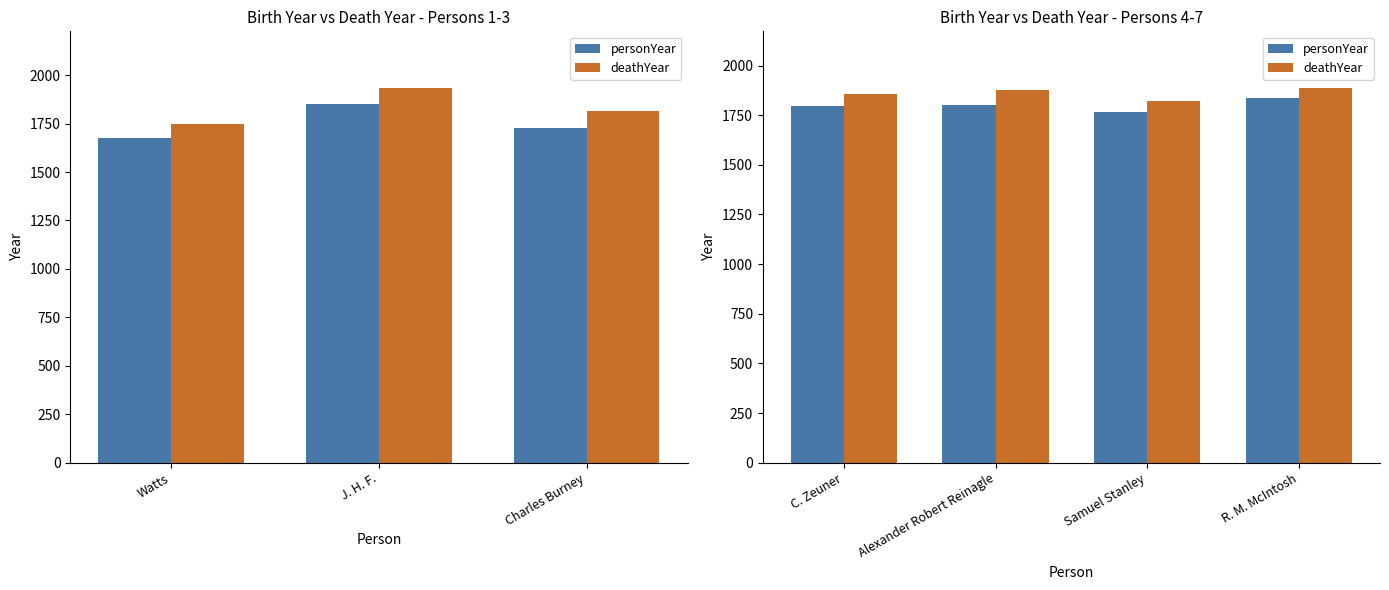

At Alexander Robert Reinagle, list the series in order from smallest to largest.

personYear, deathYear